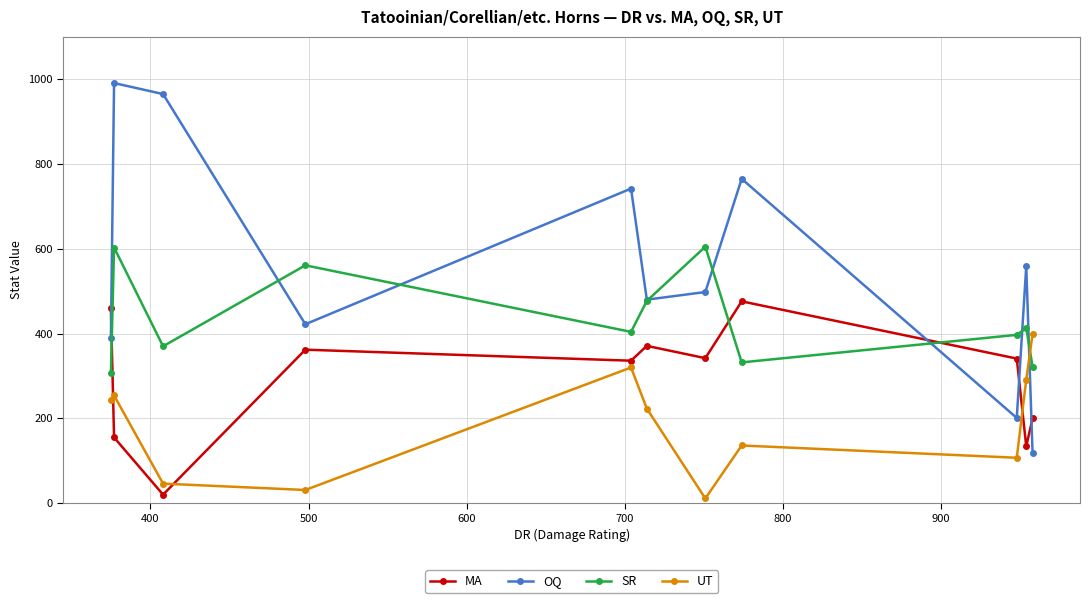

Rank the series by their average value, from highest to lowest.

OQ, SR, MA, UT